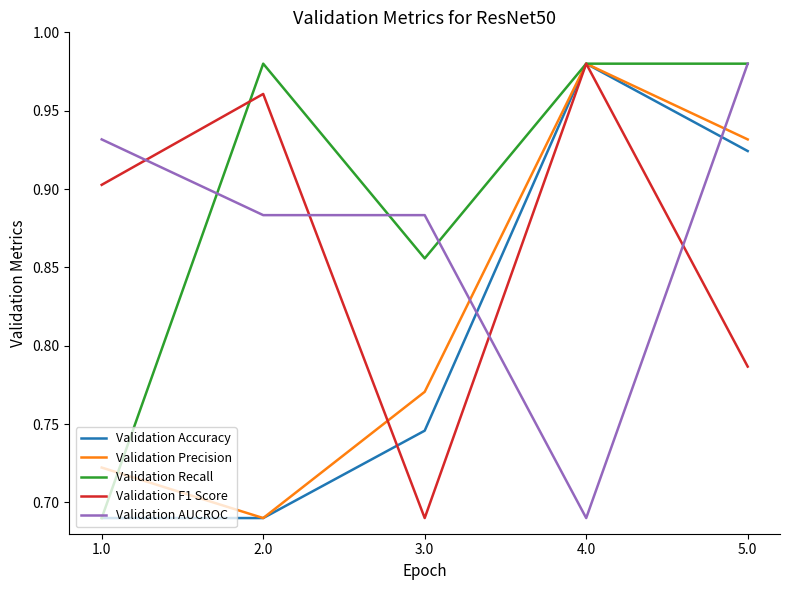

What are all the series names shown in the legend?

Validation Accuracy, Validation Precision, Validation Recall, Validation F1 Score, Validation AUCROC